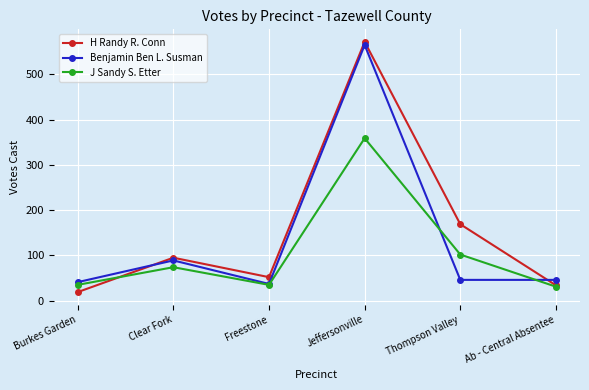

How many lines are shown in the chart?

3